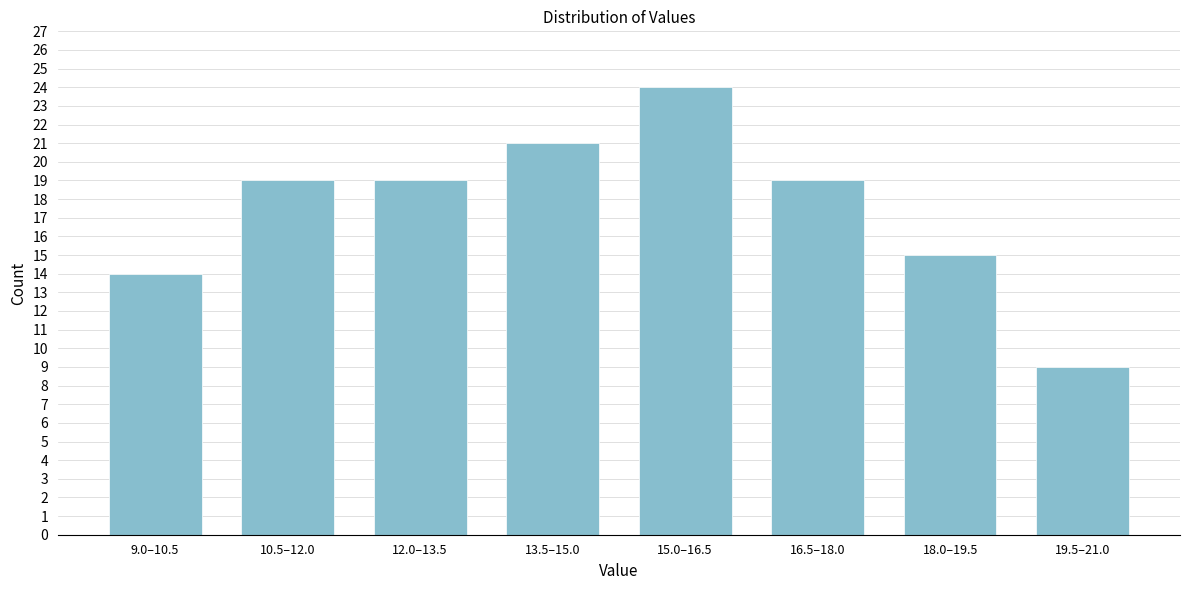

Reading right to left, list all the values displayed in this chart.

9	15	19	24	21	19	19	14